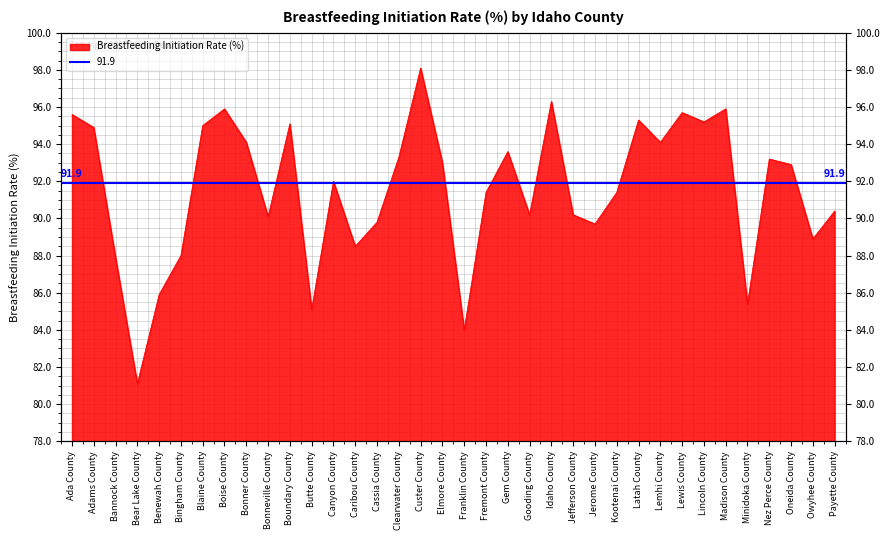

Reading right to left, list all the values displayed in this chart.

90.4	88.9	92.9	93.2	85.4	95.9	95.2	95.7	94.1	95.3	91.4	89.7	90.2	96.3	90.2	93.6	91.4	84.0	93.0	98.1	93.3	89.8	88.5	92.0	85.1	95.1	90.1	94.1	95.9	95.0	88.0	85.9	81.1	87.9	94.9	95.6